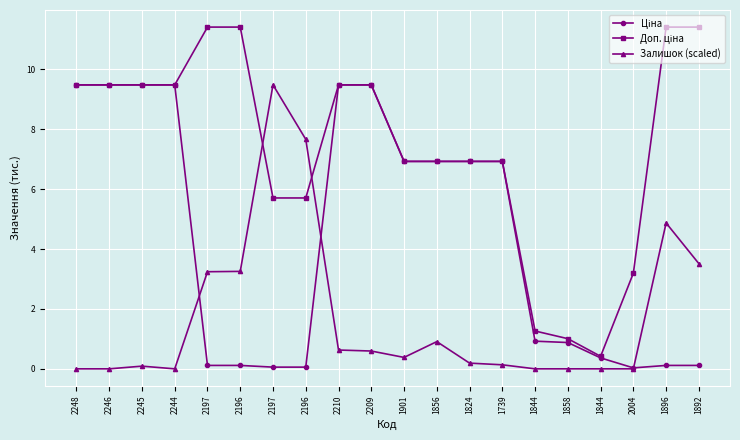

True or false: Доп. ціна has a value of 1.0 at 1858.

True